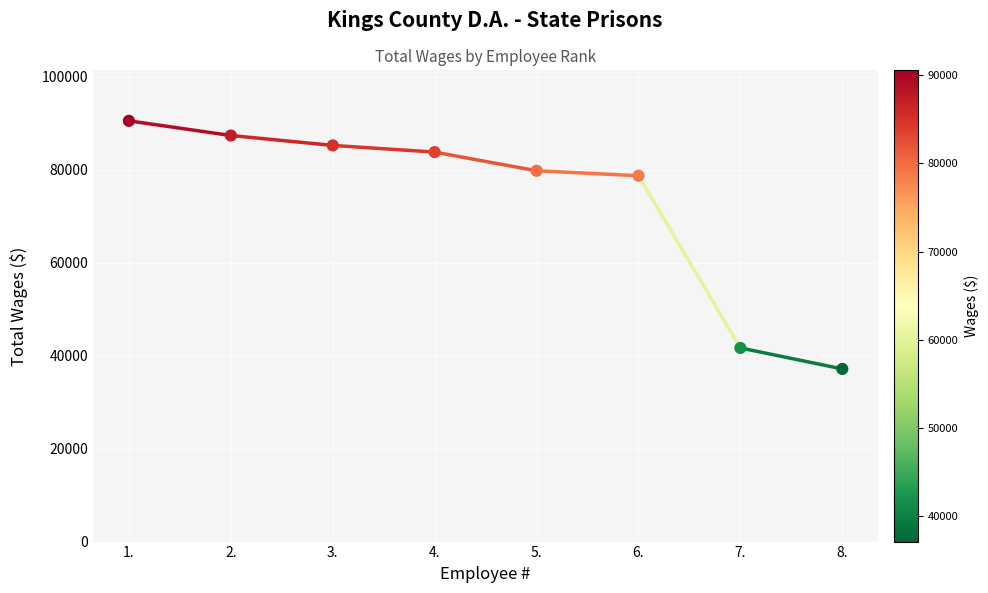

What is the ratio of the value at 1. to the value at 7.?

2.2